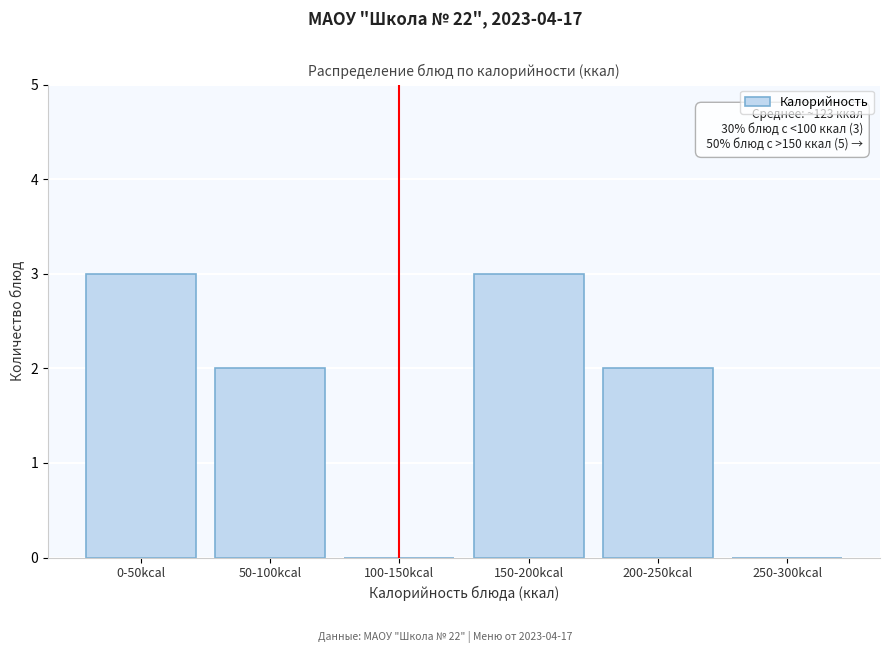

Reading left to right, list all the values displayed in this chart.

0-50kcal=3	50-100kcal=2	100-150kcal=0	150-200kcal=3	200-250kcal=2	250-300kcal=0